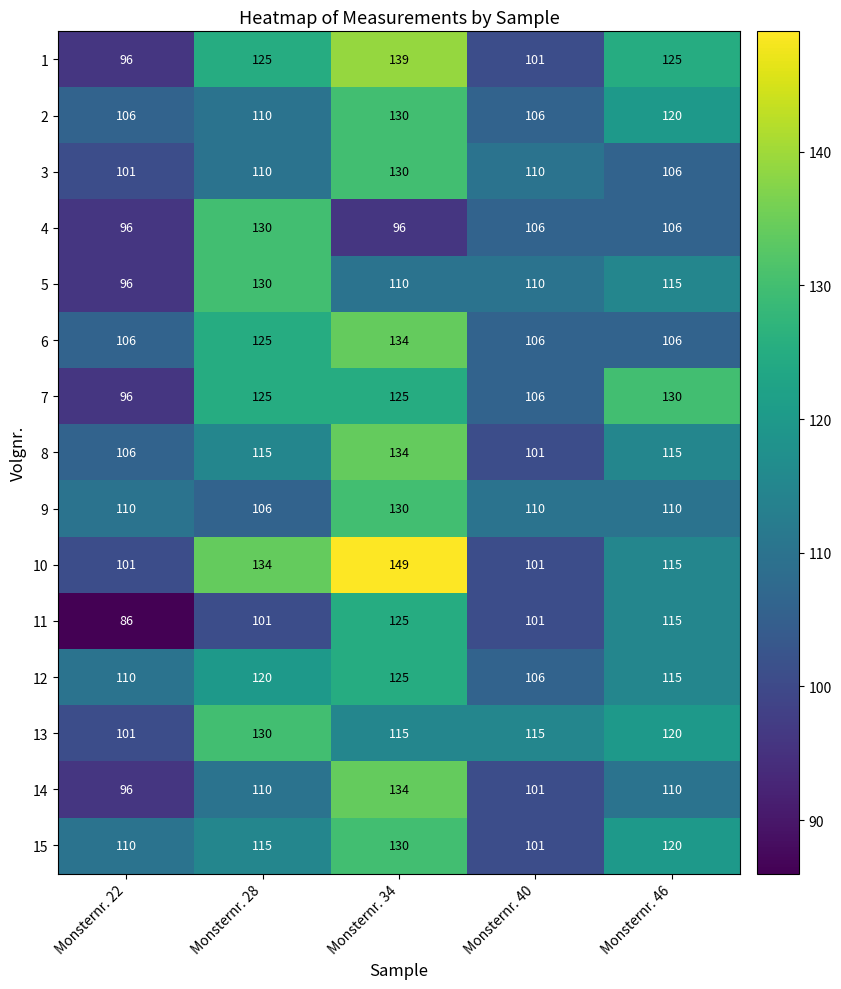

What is the average value of the 12 series?

115